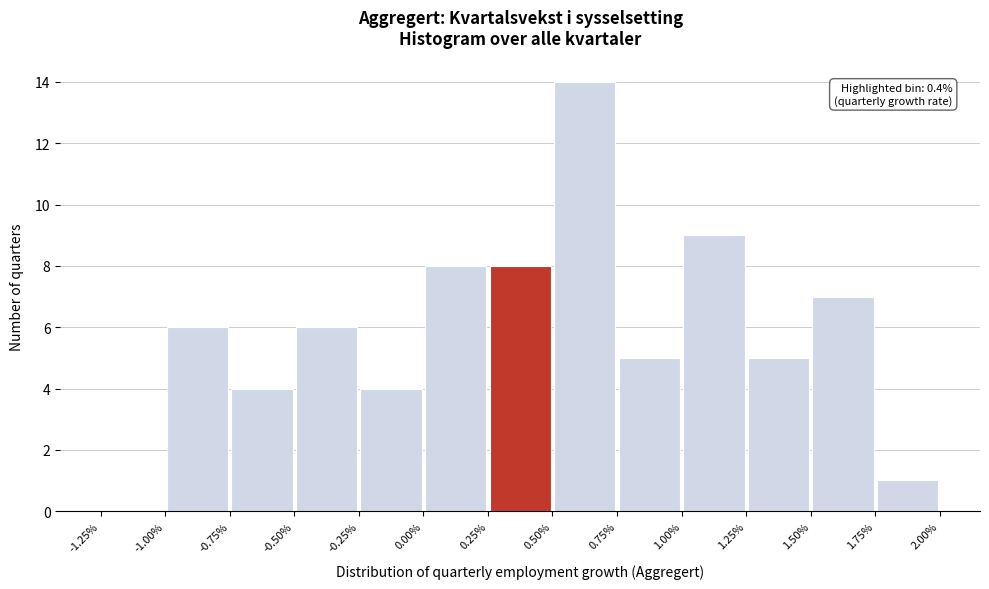

Over which range of the x-axis is the bar tallest?

0.50% to 0.75%